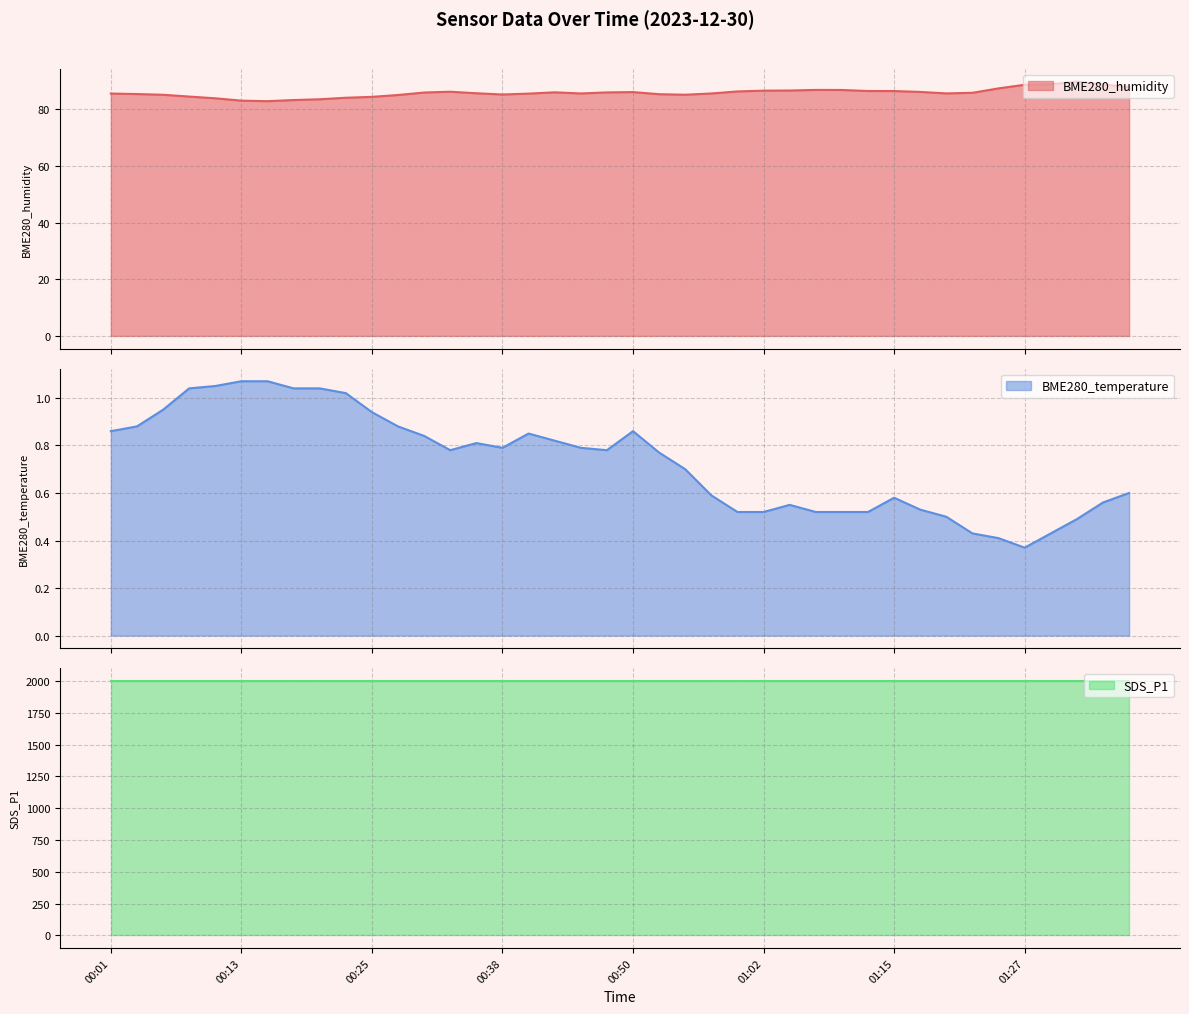

What is the difference between the maximum and minimum values in the BME280_temperature series?

0.7